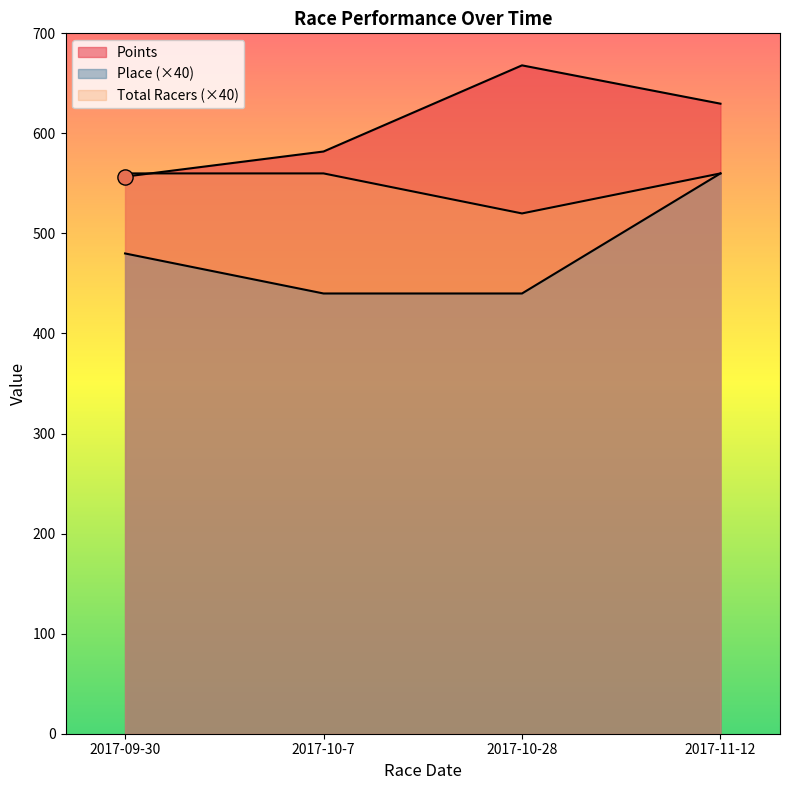

Which series has the largest total across all categories?

Points